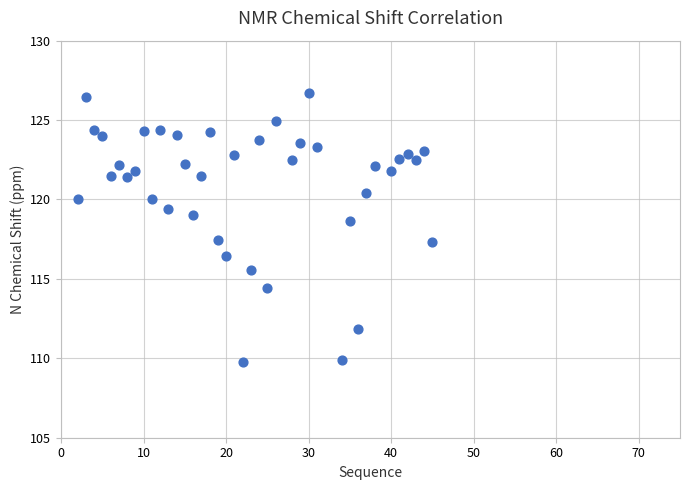

What is the range of Y values (max minus min)?

16.9